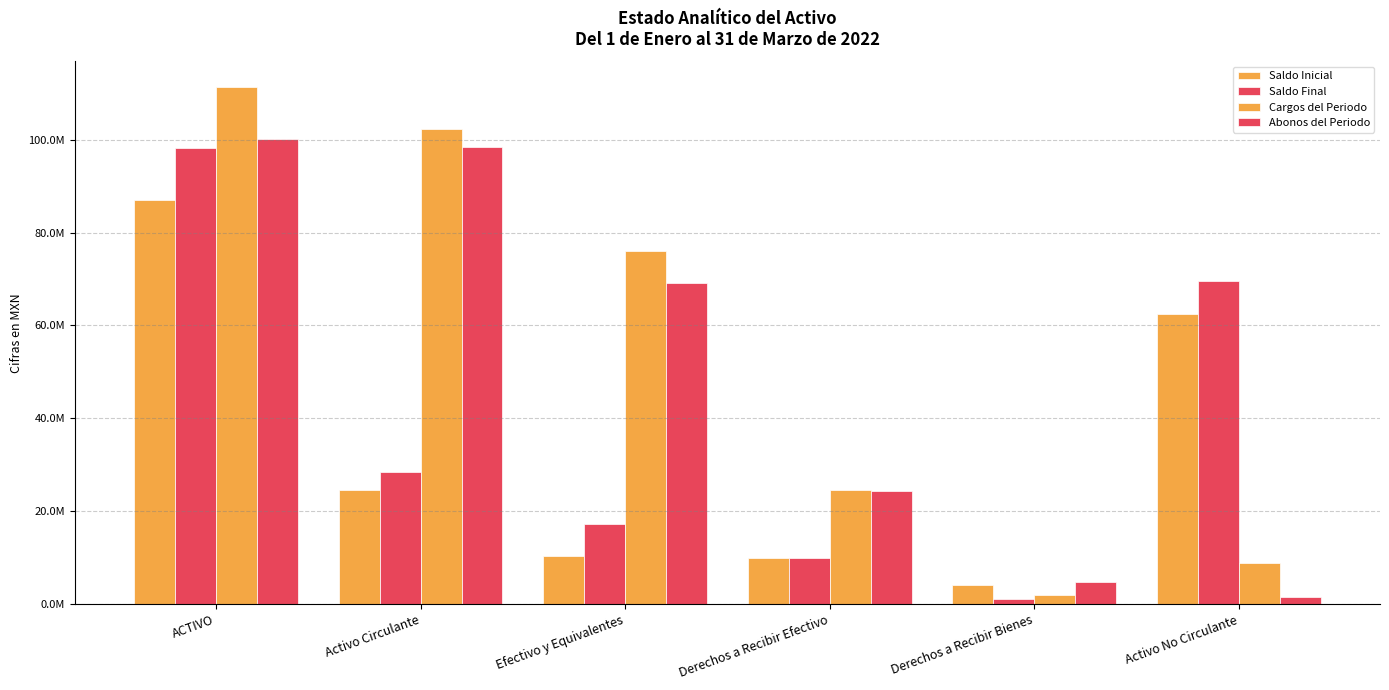

What is the label of the 4th bar from the right?

Efectivo y Equivalentes